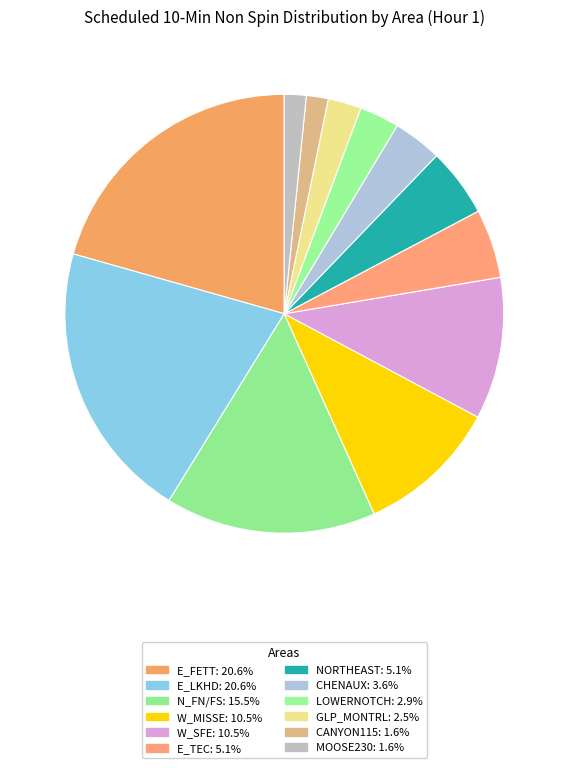

Which has a higher value, CANYON115 or GLP_MONTRL?

GLP_MONTRL